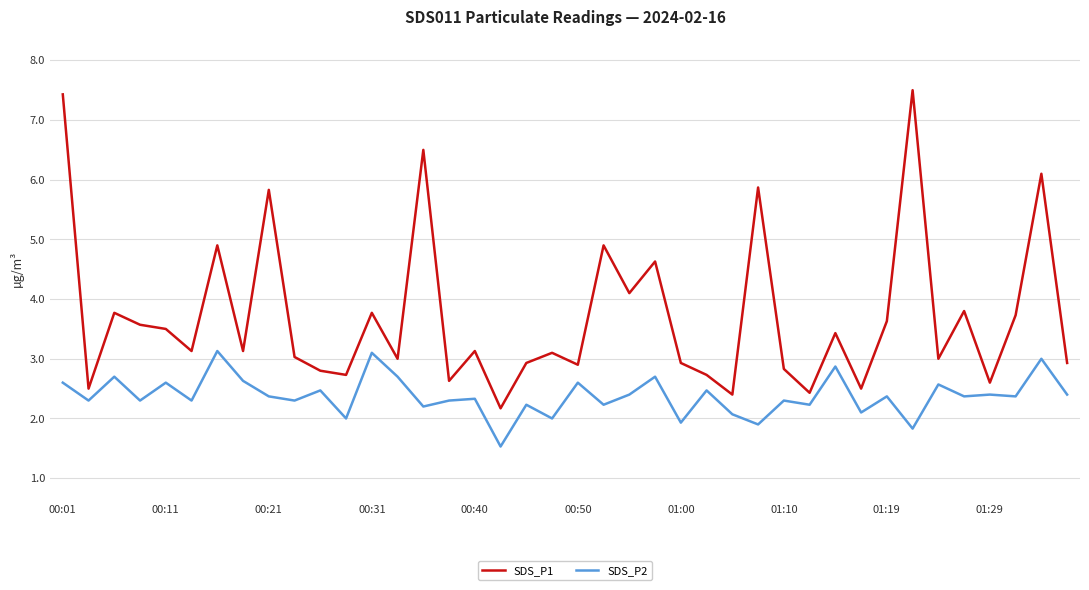

Is this an area chart (filled region under the line)?

No